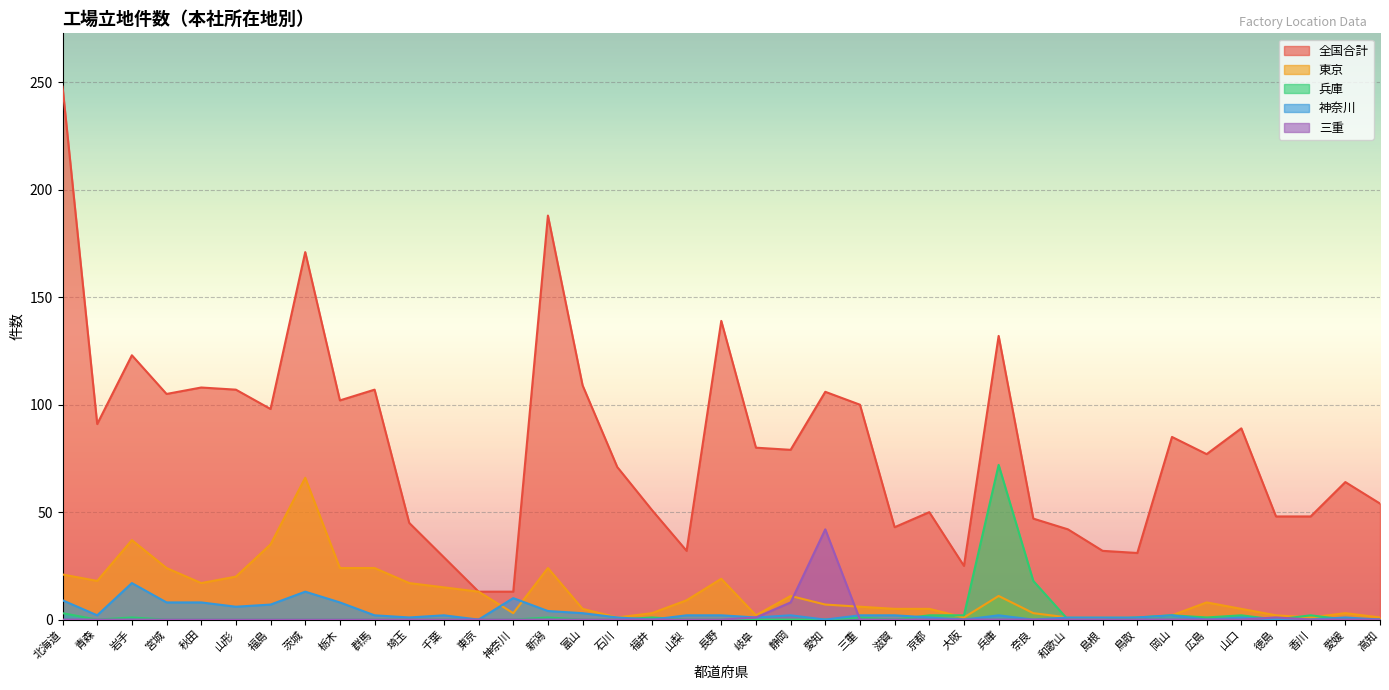

At which category is the sum across all series the highest?

北海道